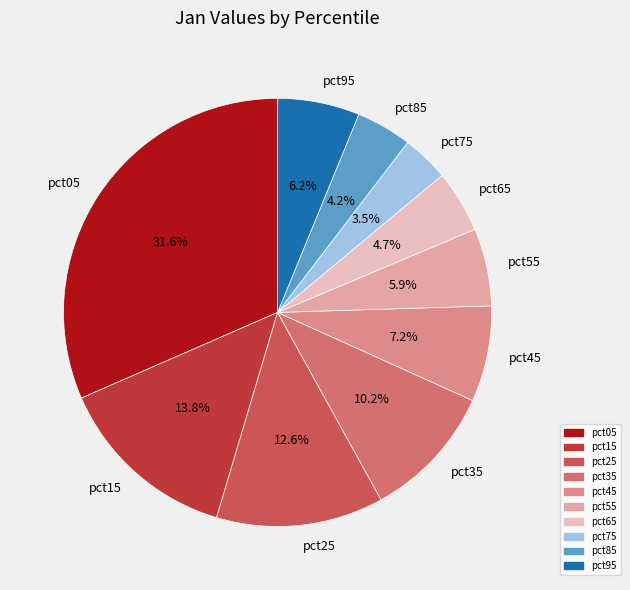

Between pct45 and pct75, which is larger?

pct45